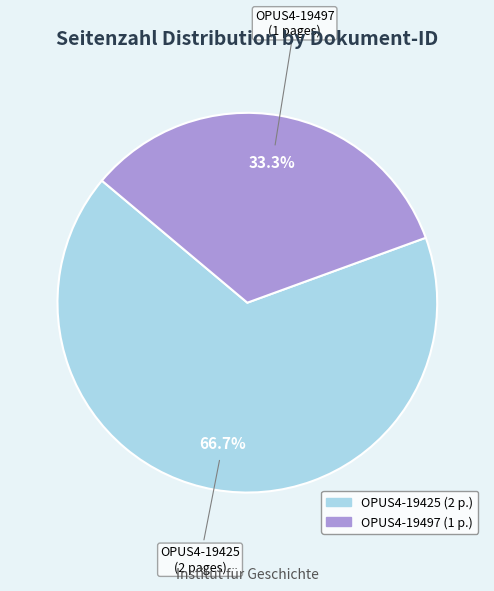

How many slices are in this pie chart?

2